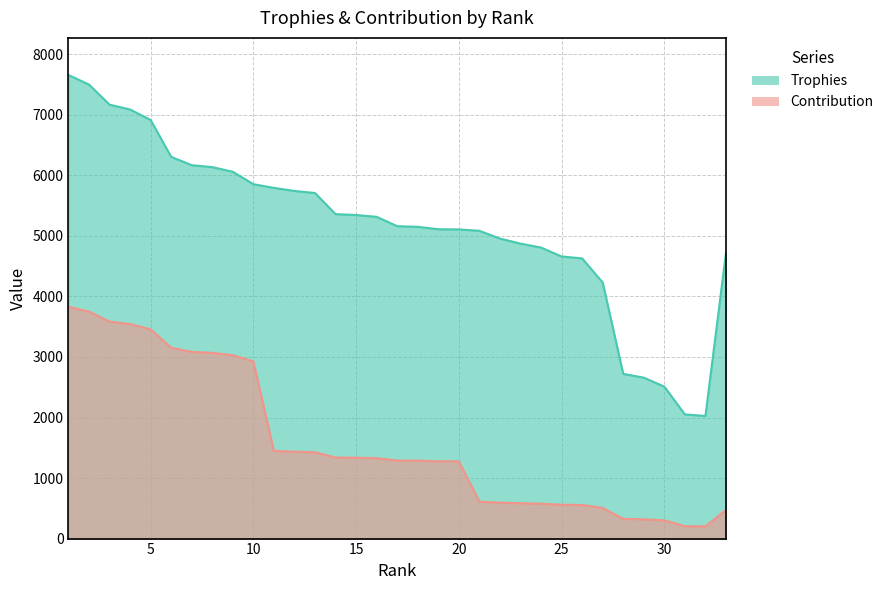

Reading left to right, list all the values displayed in this chart.

Trophies: 1=7658	2=7500	3=7168	4=7088	5=6915	6=6306	7=6168	8=6136	9=6059	10=5854	11=5793	12=5742	13=5708	14=5359	15=5345	16=5315	17=5160	18=5150	19=5110	20=5107	21=5084	22=4956	23=4872	24=4807	25=4660	26=4628	27=4230	28=2721	29=2658	30=2510	31=2051	32=2026	33=4720
Contribution: 1=3829	2=3750	3=3584	4=3544	5=3457	6=3153	7=3084	8=3068	9=3029	10=2927	11=1448	12=1435	13=1427	14=1339	15=1336	16=1328	17=1290	18=1287	19=1277	20=1276	21=610	22=594	23=584	24=576	25=559	26=555	27=507	28=326	29=318	30=301	31=205	32=202	33=472